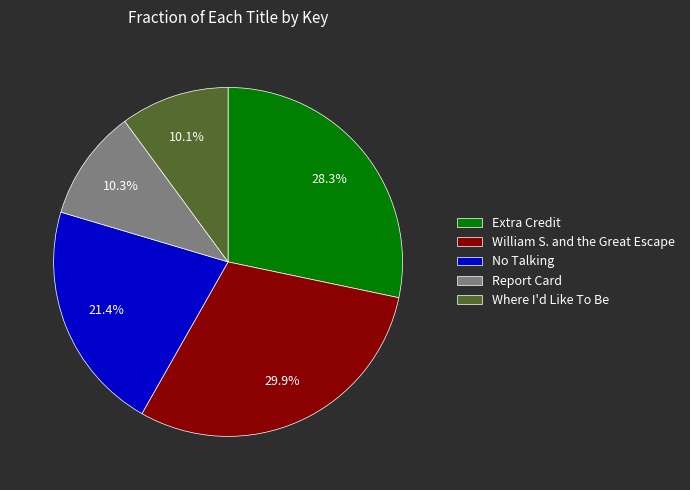

Does Where I'd Like To Be represent more than half of the total?

No